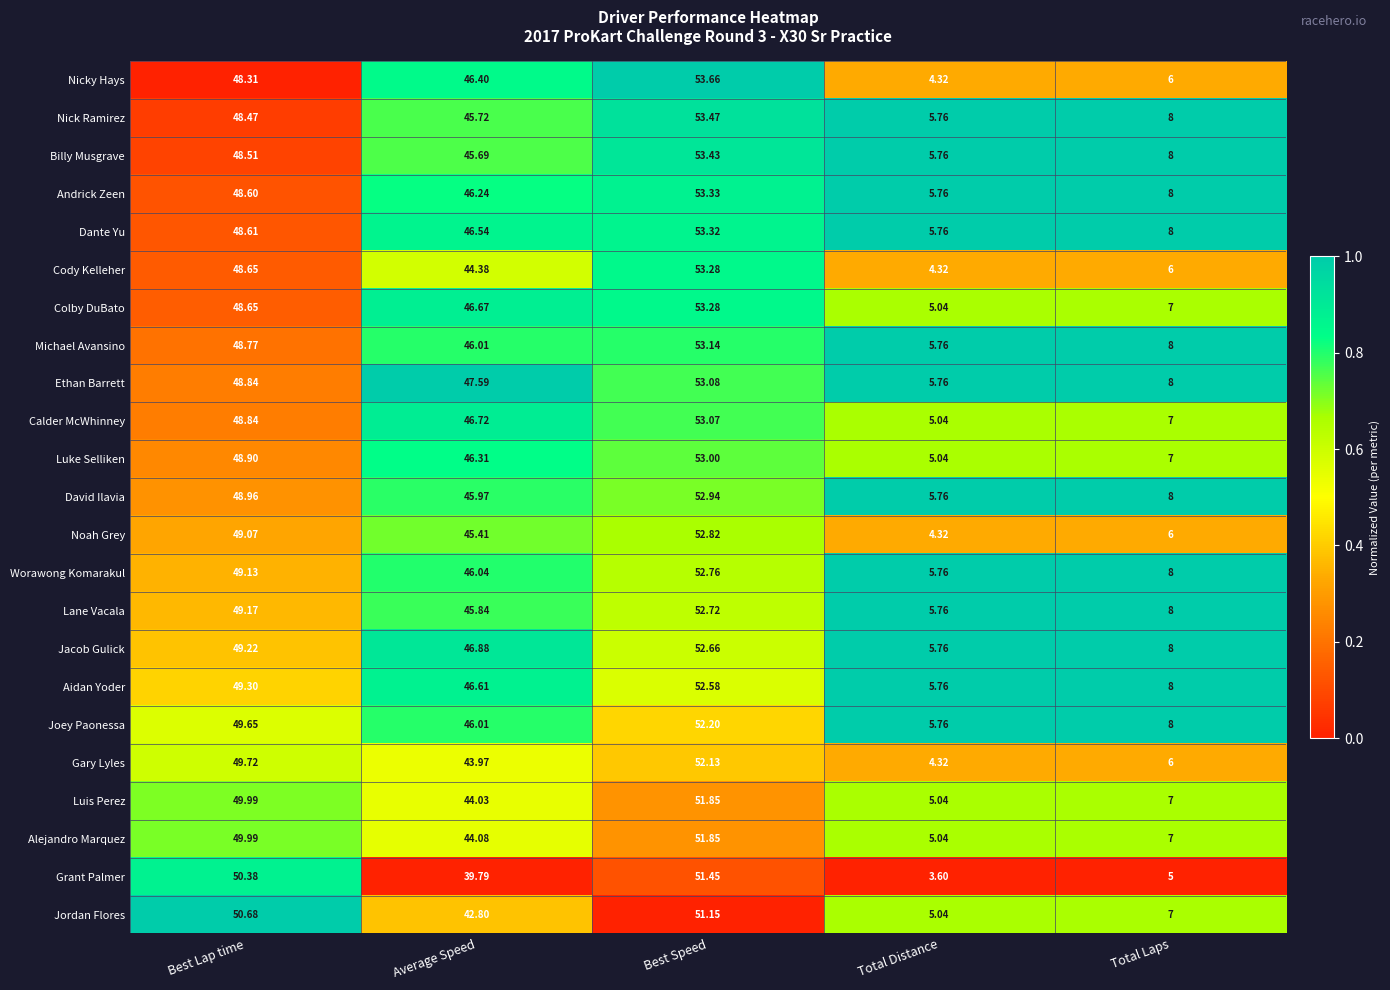

At which label is Lane Vacala closest to 29?

Average Speed